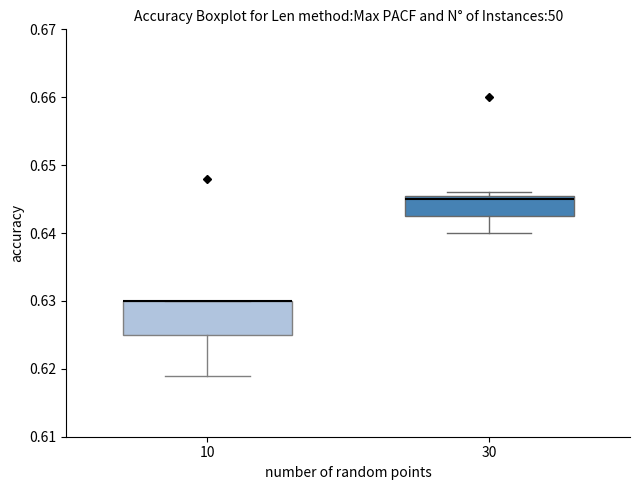

Reading left to right, transcribe this box plot: for each box, give where its median line is, the range the box spans, and where its two whiskers end, as read against the y-axis. The values are not printed on the chart, so give them approximately, as read against the axis.

10: median 0.630 (drawn on the box's upper edge), box 0.625 to 0.630, whiskers 0.619 to 0.630
30: median 0.645, box 0.643 to 0.646, whiskers 0.640 to 0.646 (just above the box's upper edge)